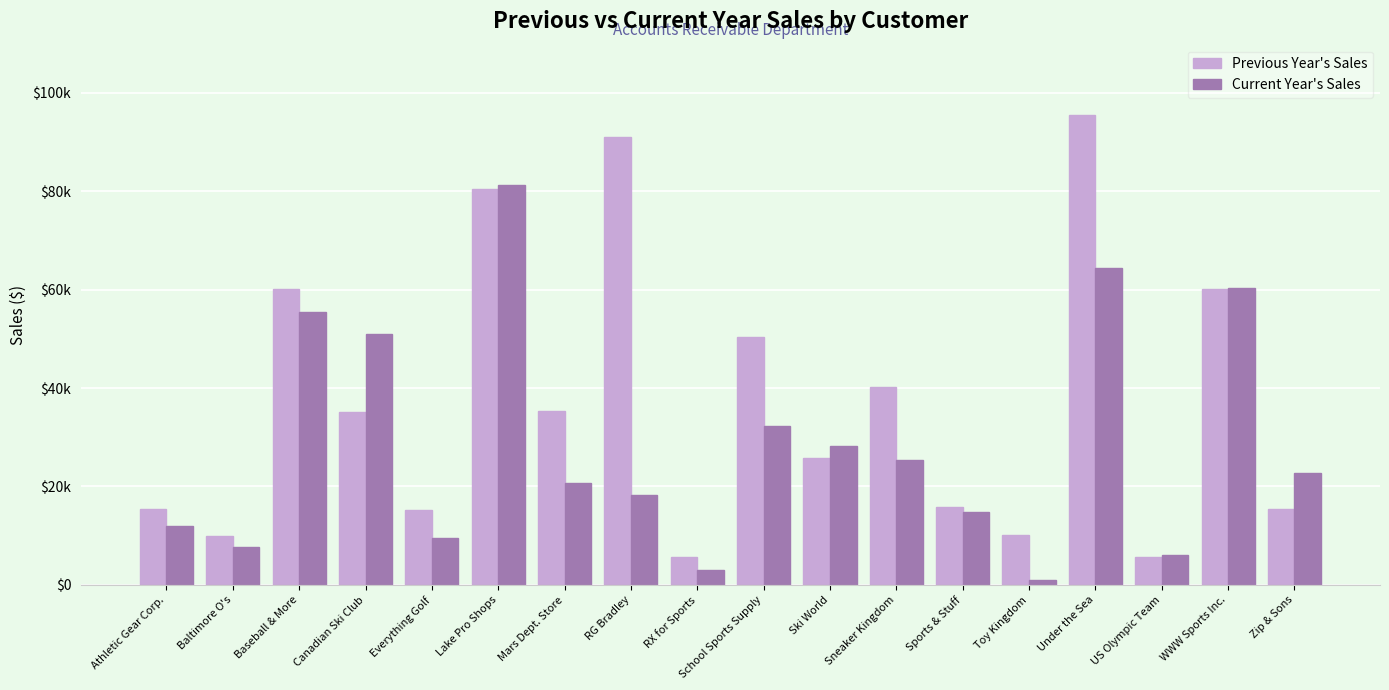

What is the greatest value displayed?

95411